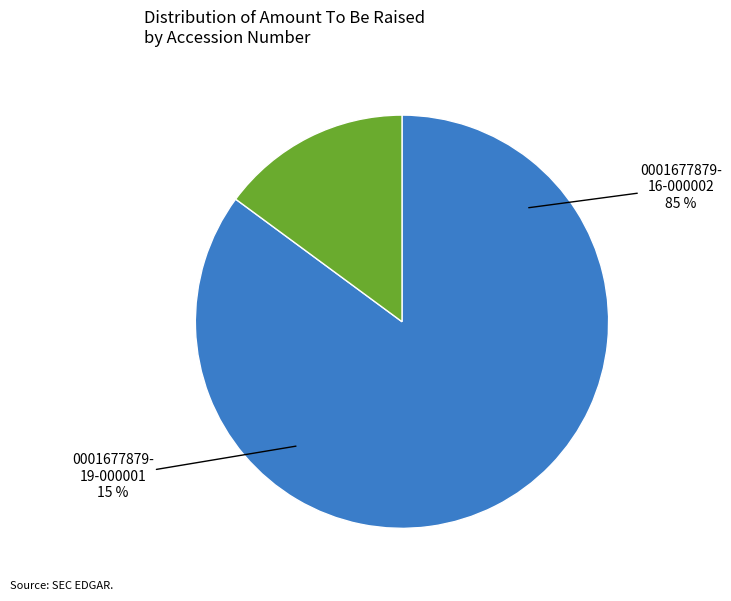

Do 0001677879-16-000002 and 0001677879-19-000001 together represent more than half of the pie?

Yes